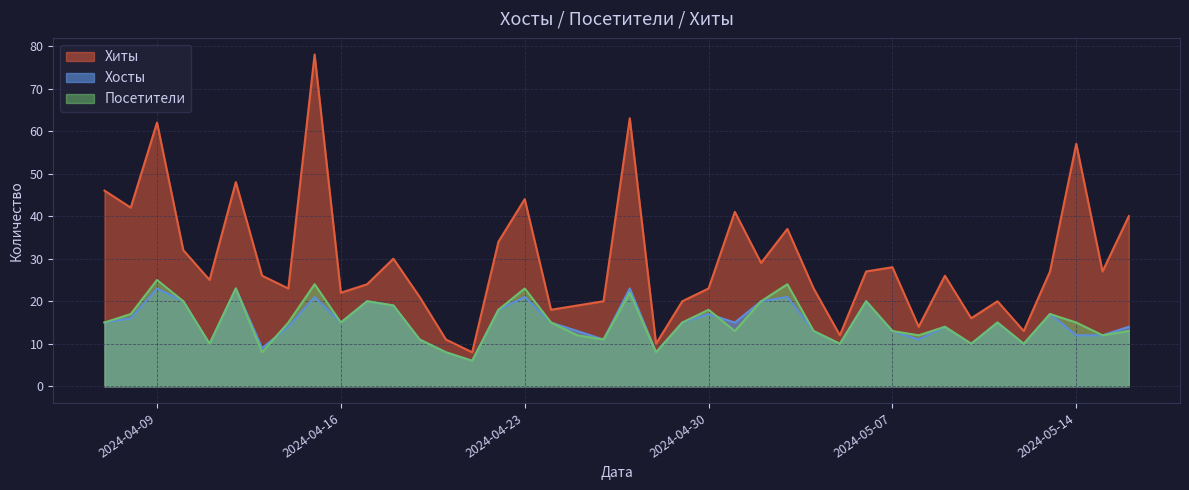

Which series has the largest range (max minus min)?

Хиты